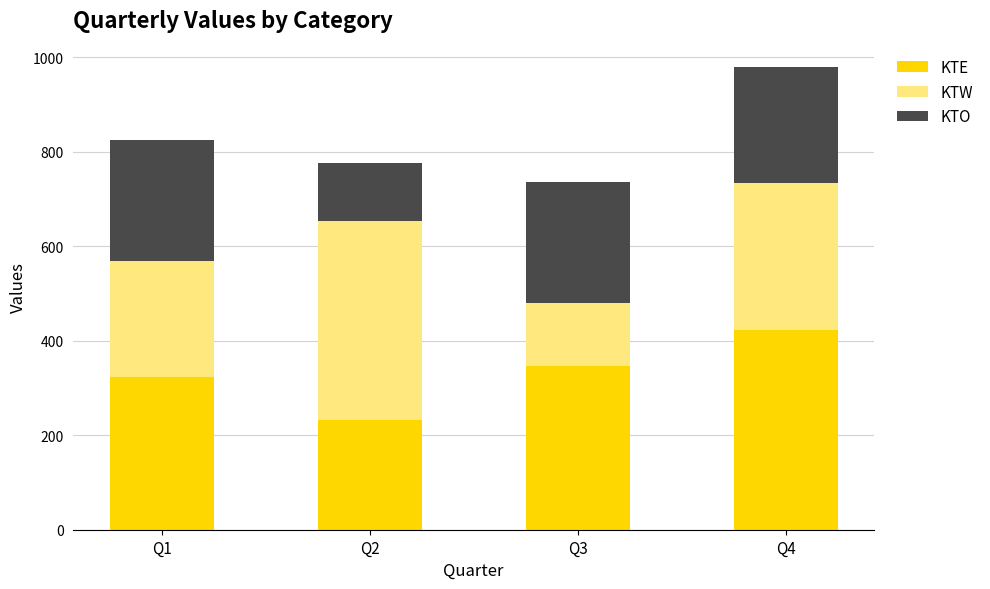

What are all the series names shown in the legend?

KTE, KTW, KTO